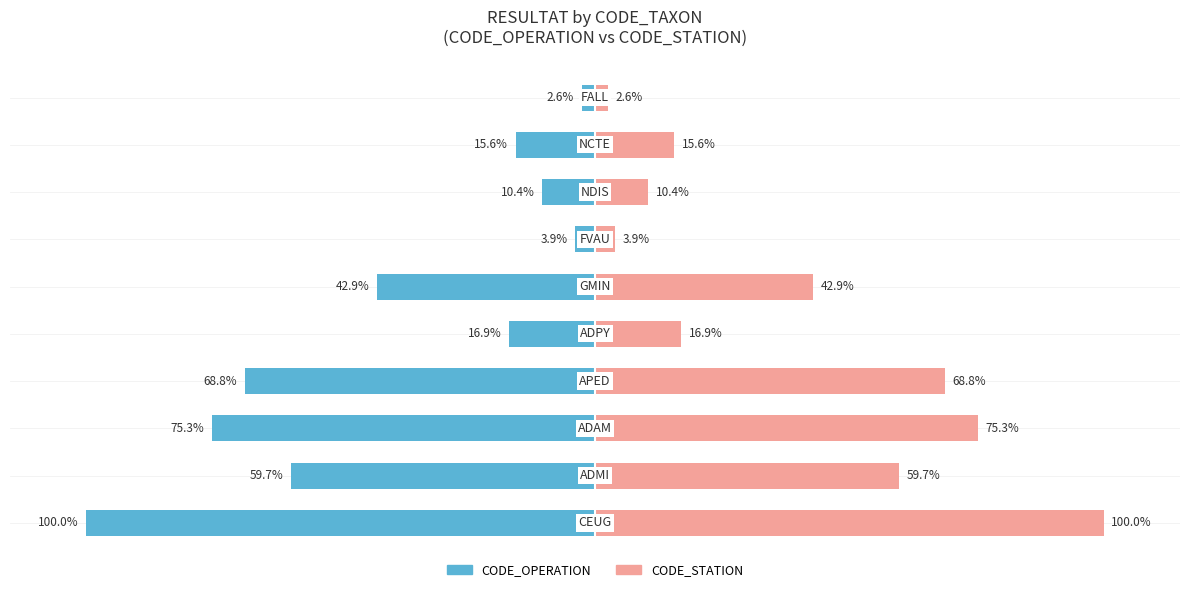

Between 6 and 8, which series saw the biggest shift?

CODE_OPERATION (left)